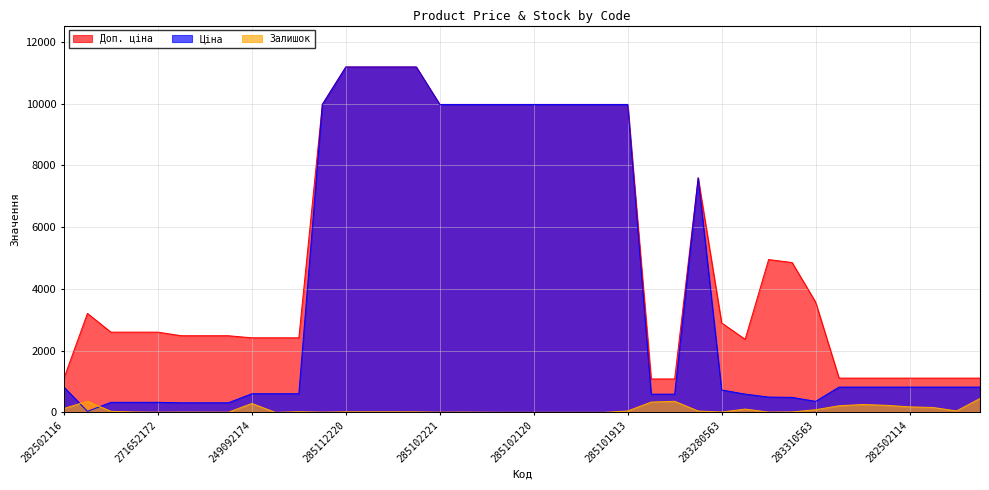

Between 271712228 and 285101569, which is larger?

285101569